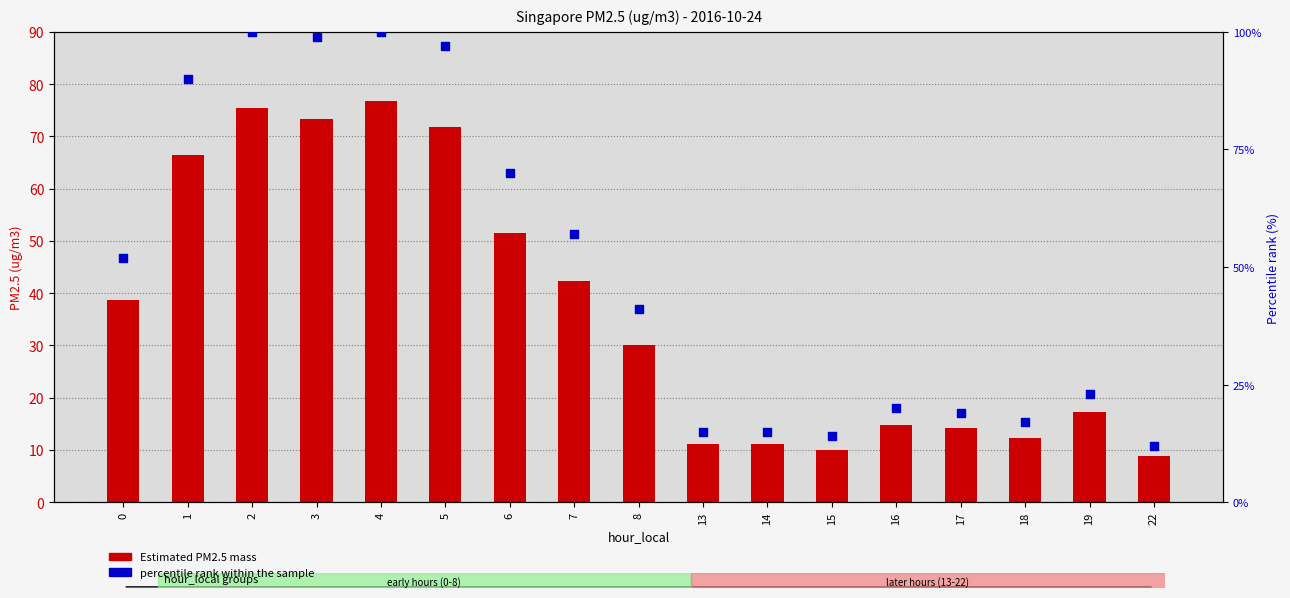

At which category is the sum across all series the highest?

4